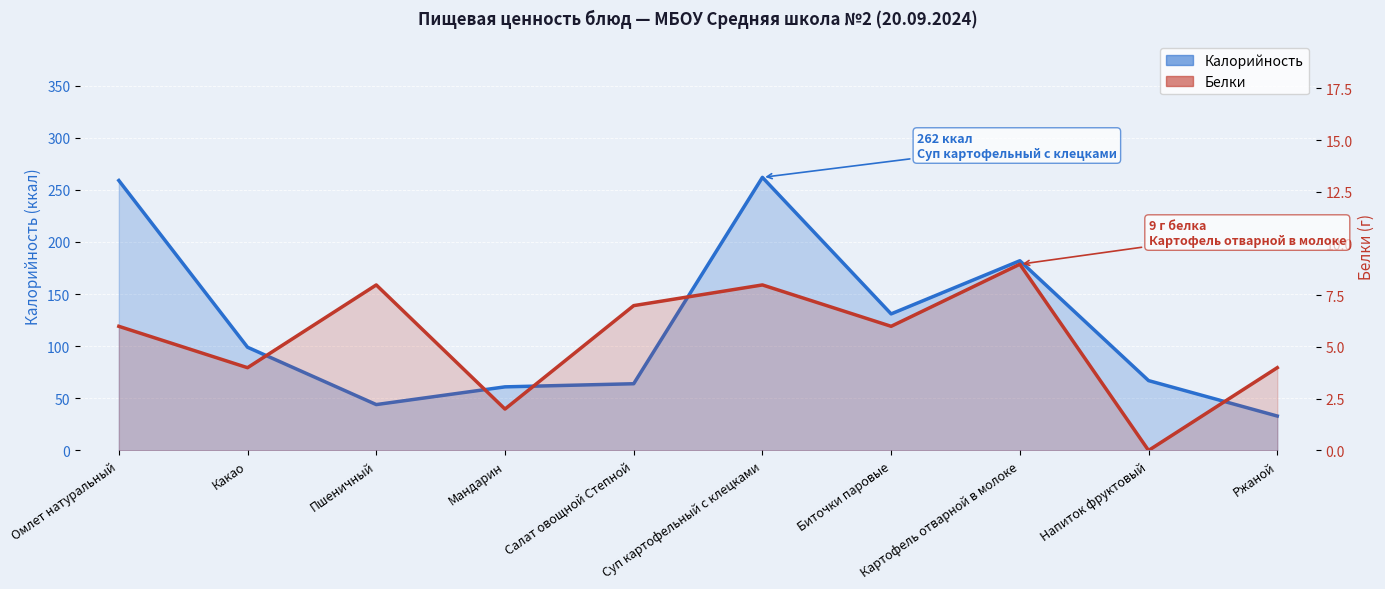

How many interior local valleys does the Белки series have?

4